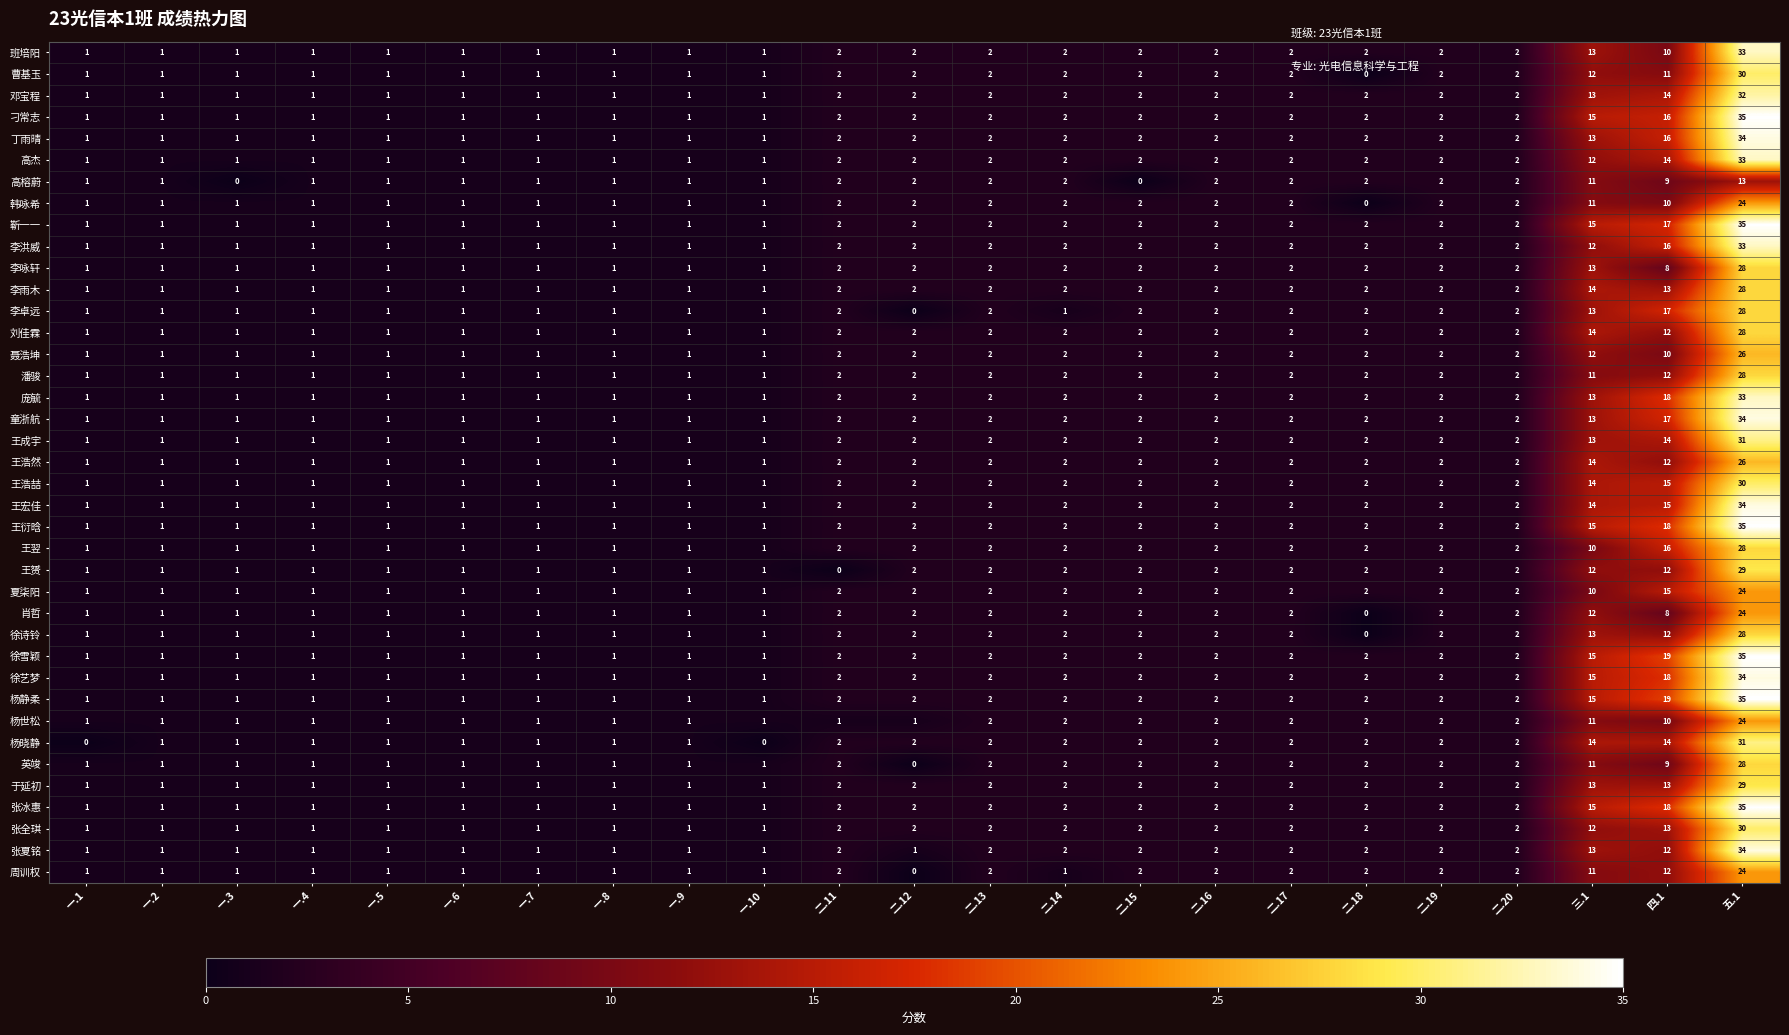

What is the highest value of the 王衍晗 series?

35